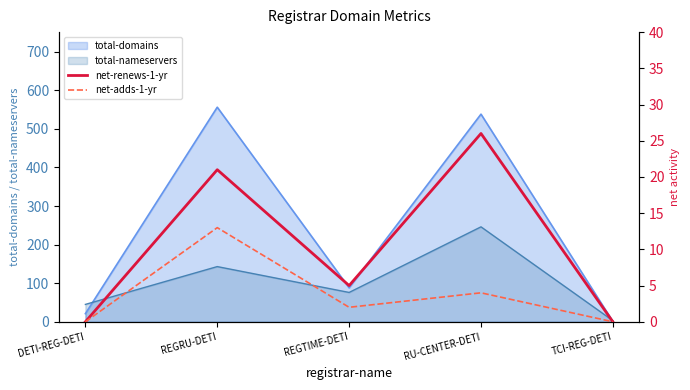

Where is total-domains nearest to the value 278?

REGTIME-DETI